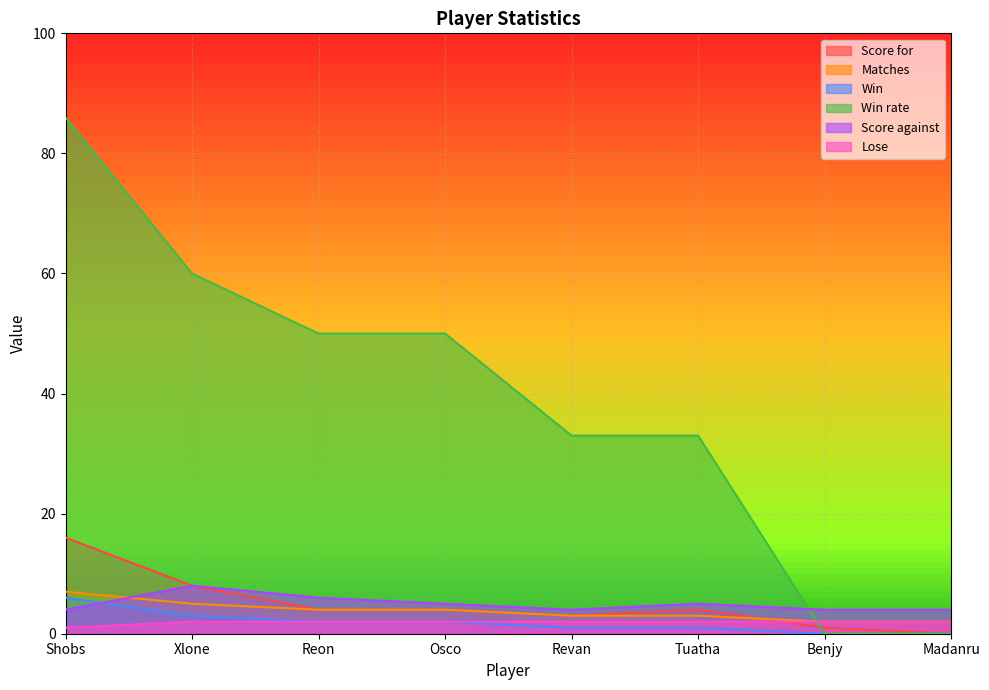

How many data points in Win are above 2?

2